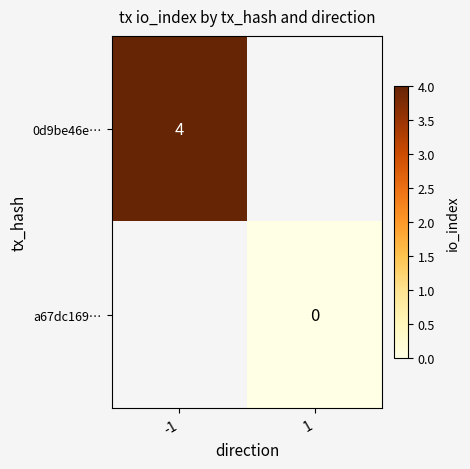

At -1, list the series in order from smallest to largest.

0d9be46e…, a67dc169…